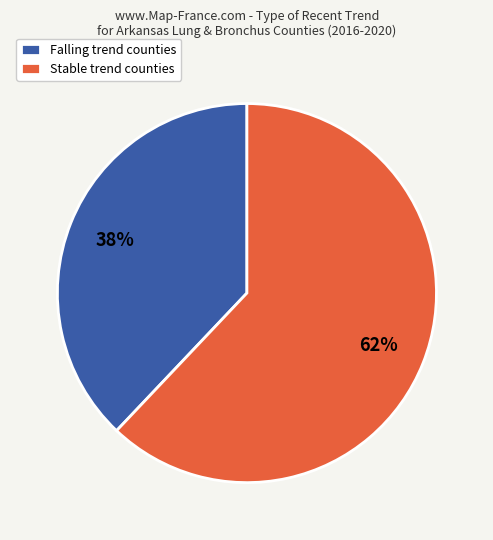

What percentage is the Falling trend counties slice, to the nearest percent?

38%